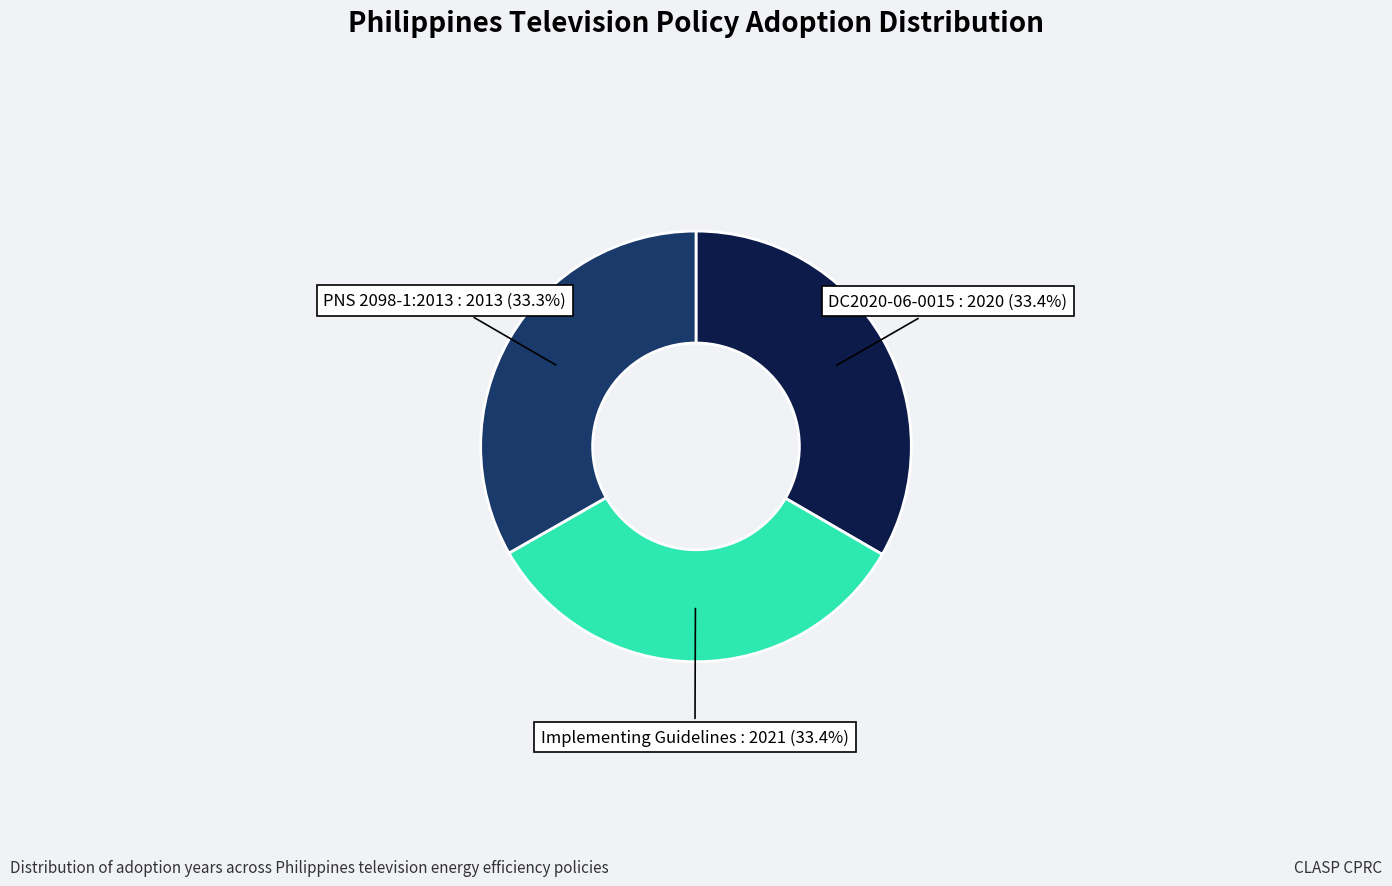

Does any single category account for the majority?

No